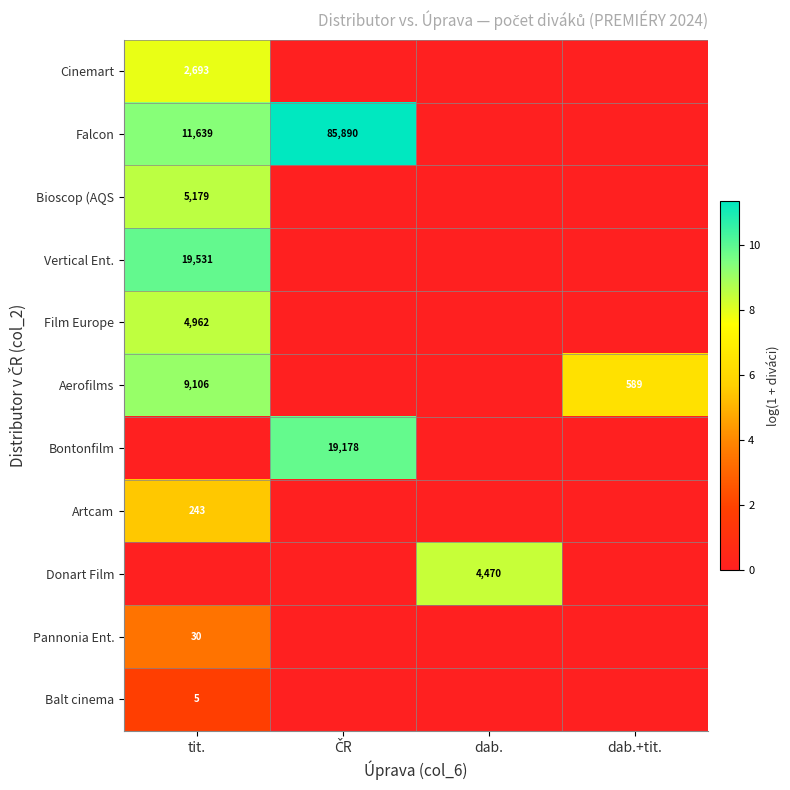

Is it true that Artcam equals -3.0 at dab.?

False